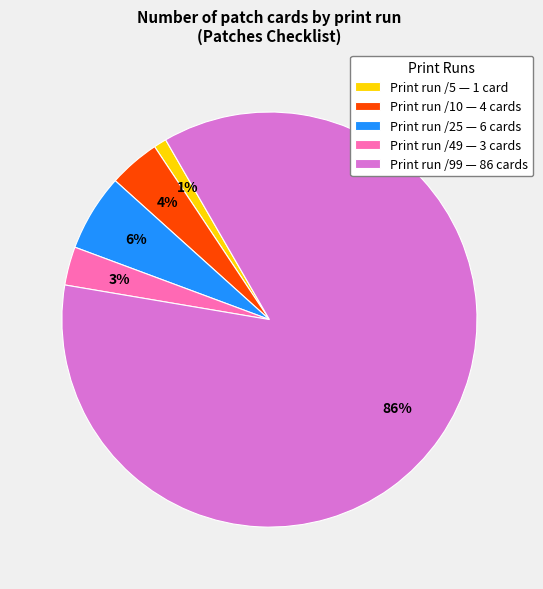

Combined, do Print run /5 — 1 card and Print run /25 — 6 cards account for over 50%?

No